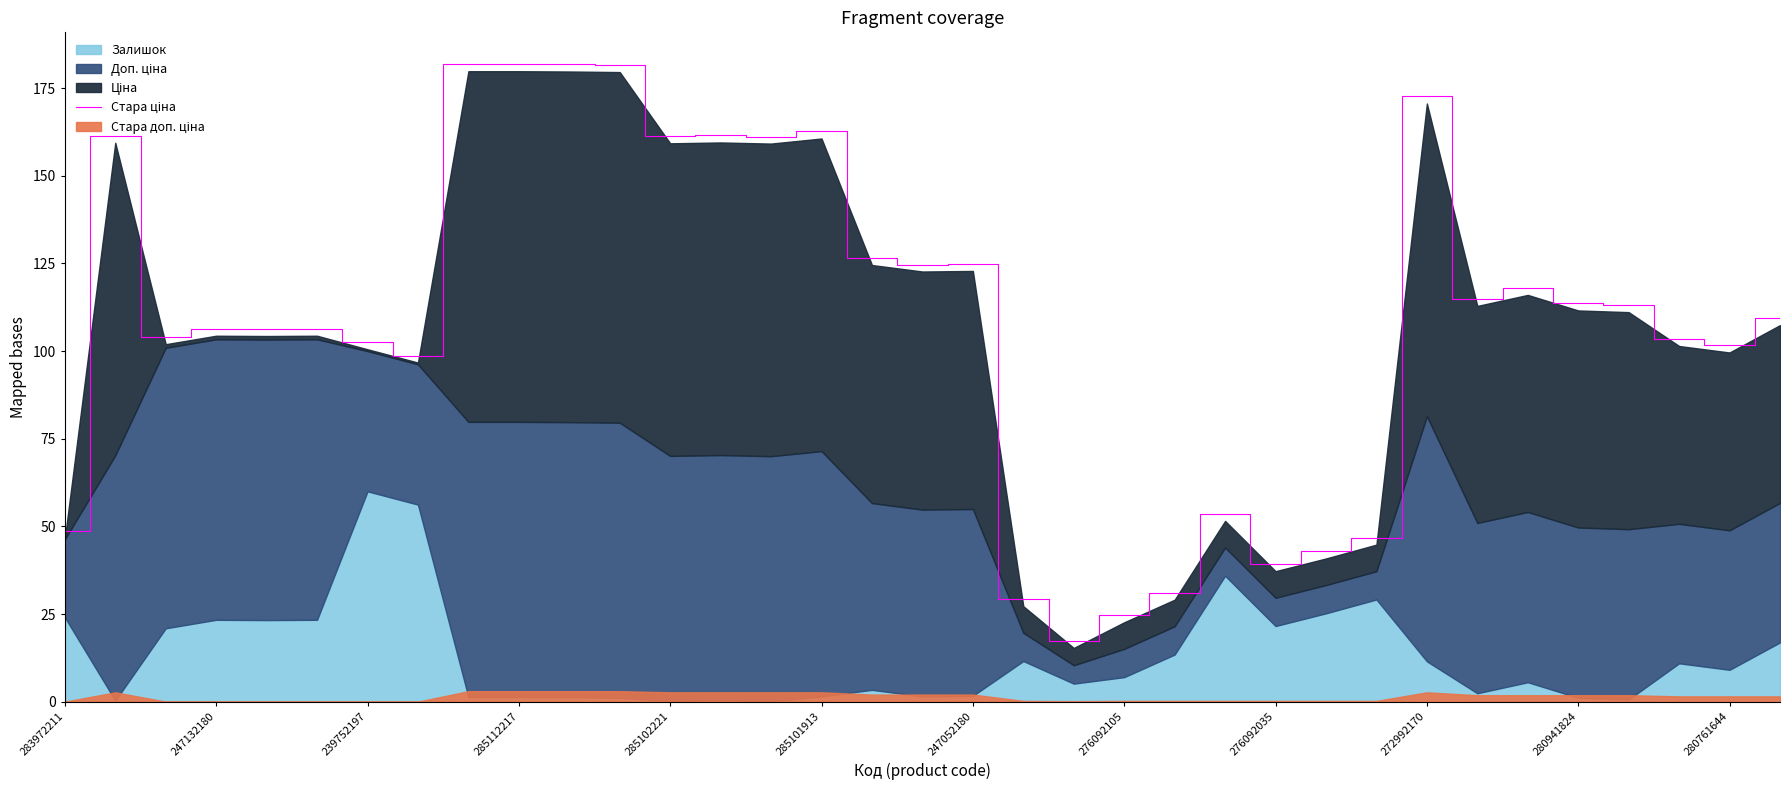

Reading right to left, extract all data points from this chart.

109.4	101.6	103.4	113.1	113.6	118.0	114.9	172.6	46.8	42.9	39.2	53.6	31.1	24.7	17.3	29.2	124.9	124.7	126.5	162.6	161.2	161.5	161.3	181.6	181.7	181.8	181.8	98.7	102.5	106.4	106.3	106.4	104.0	161.4	48.6